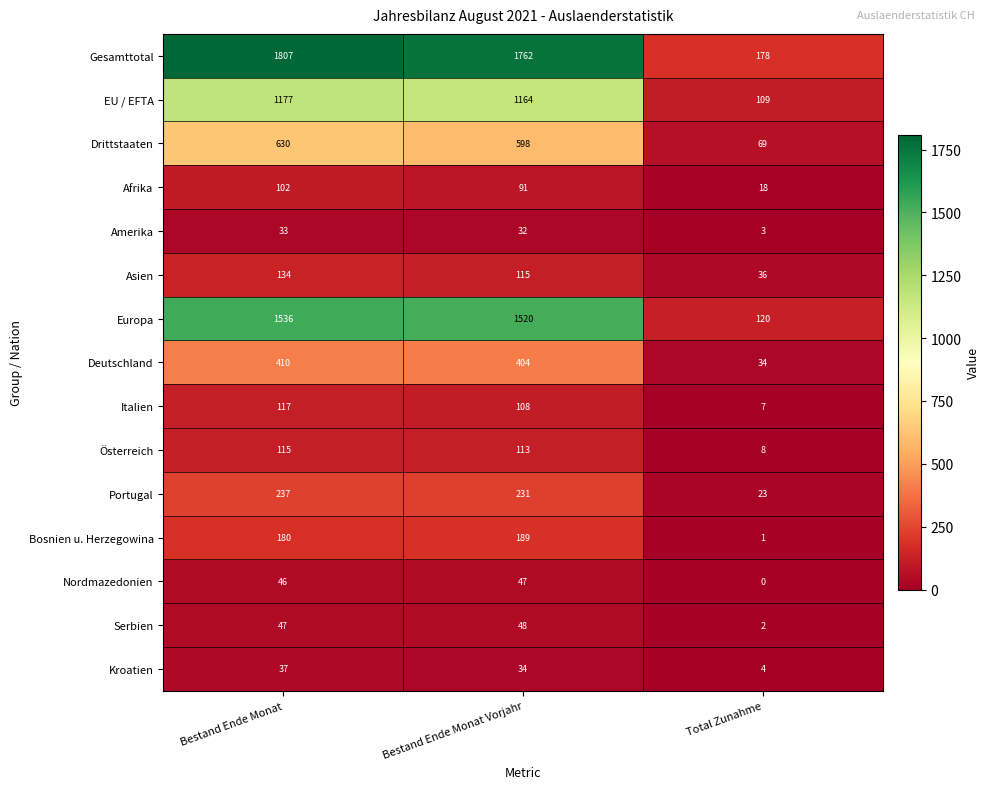

How many series are shown in this chart?

15